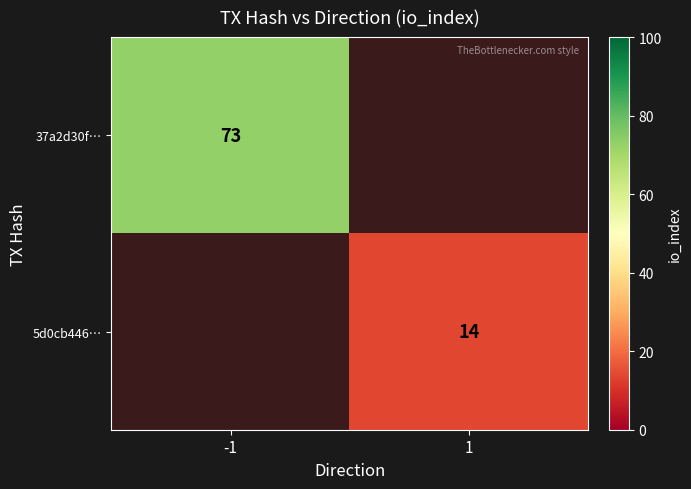

The value of 5d0cb446… at 1 is 14. True or false?

True